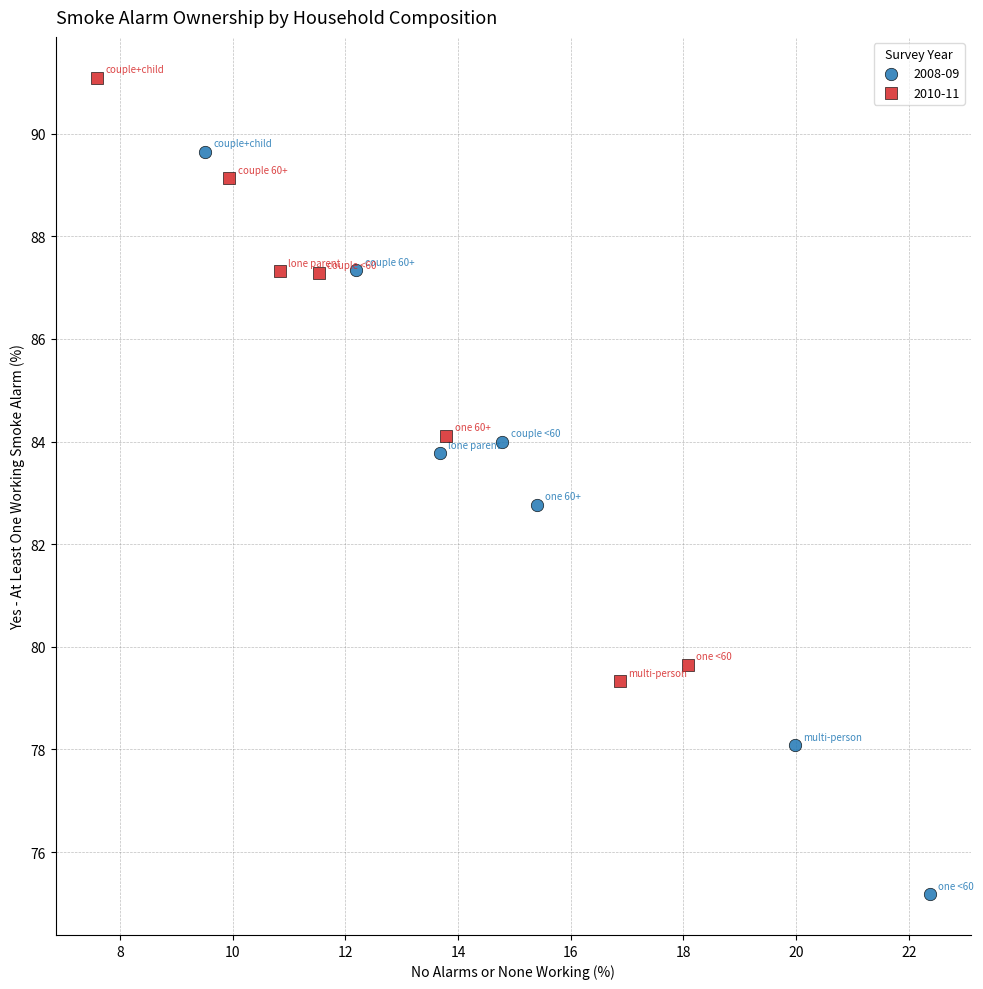

What are all the series names shown in the legend?

2008-09, 2010-11